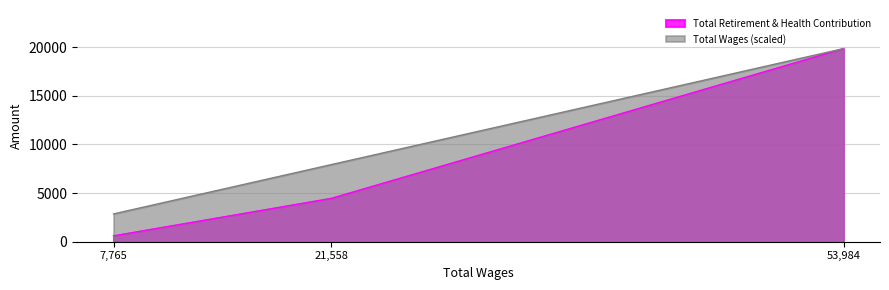

The chart shows a value of 6708 at 21558.0. True or false?

False